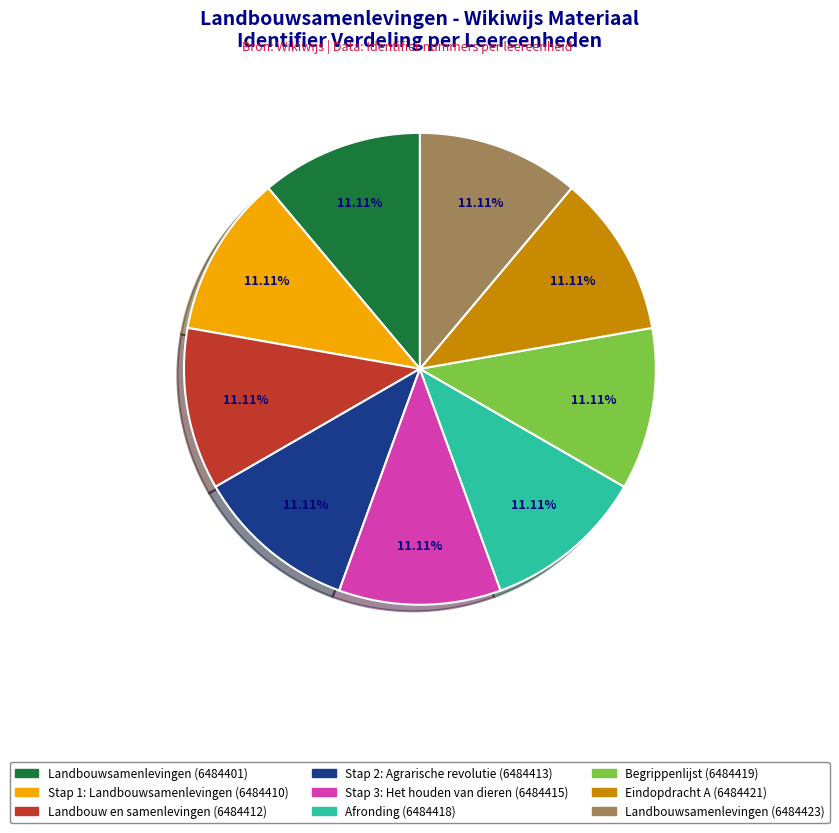

Does any single category account for the majority?

No